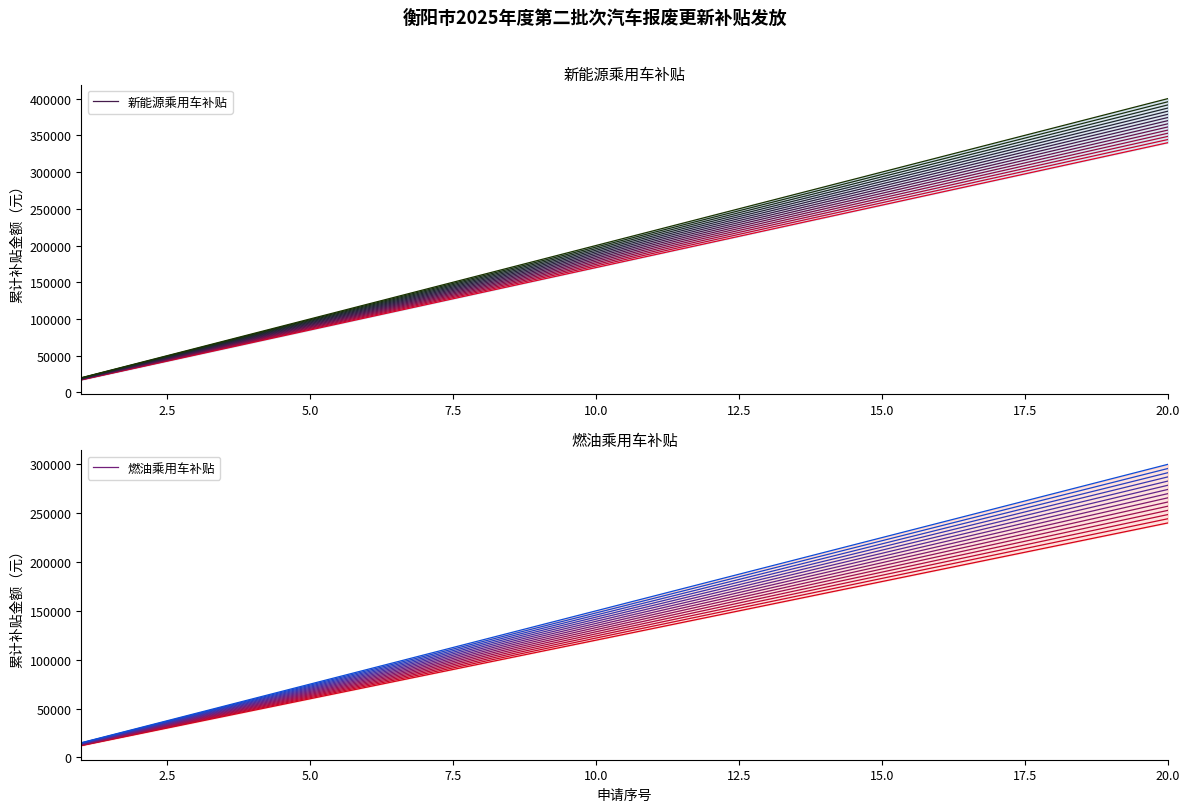

What is the sum of all 燃油乘用车补贴 values?

2835000